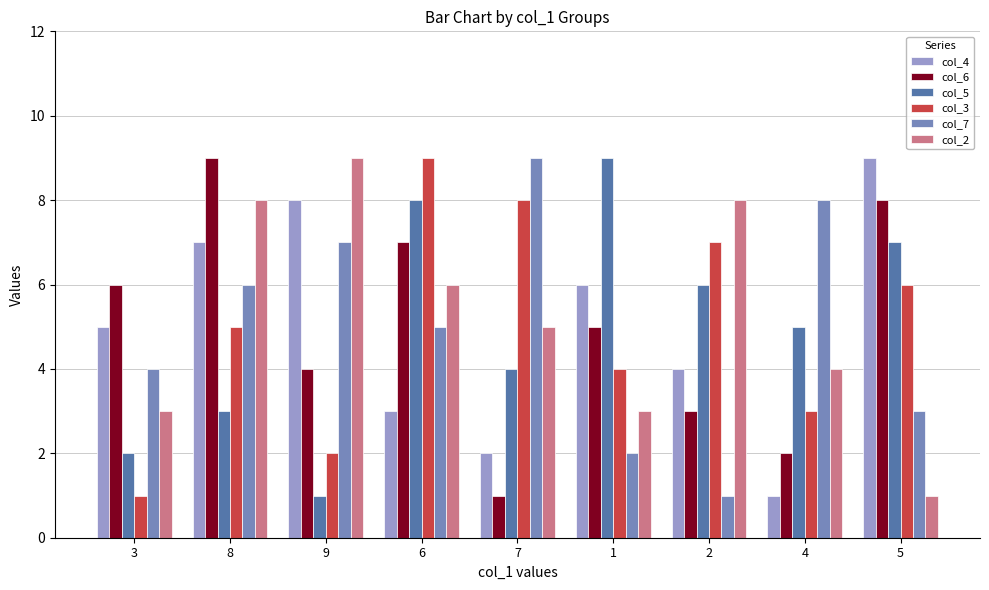

True or false: col_5 has a value of 8 at 6.

True